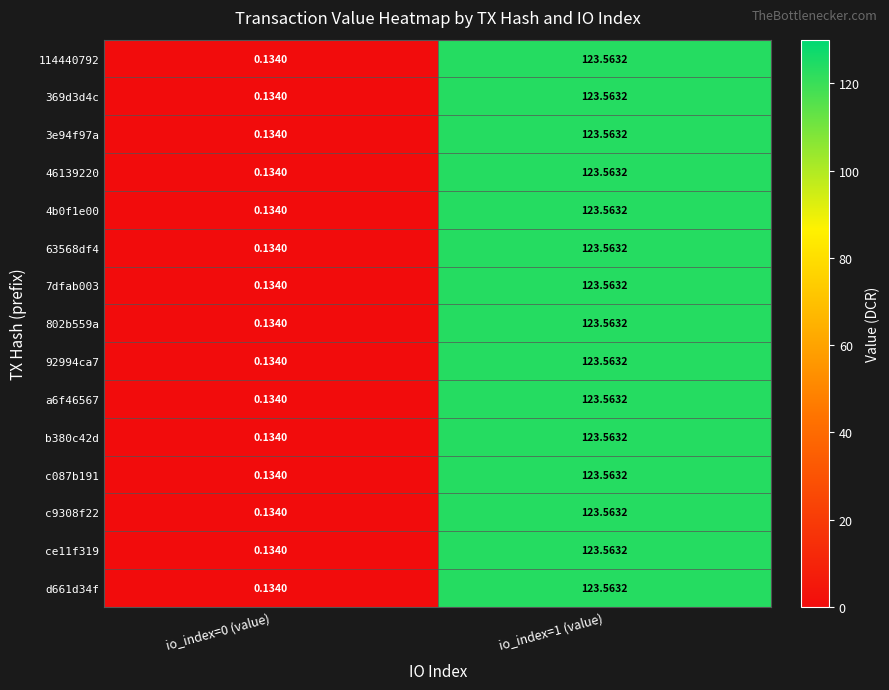

Is the value of 7dfab003 at io_index=0 (value) greater than the value of c087b191 at io_index=1 (value)?

No